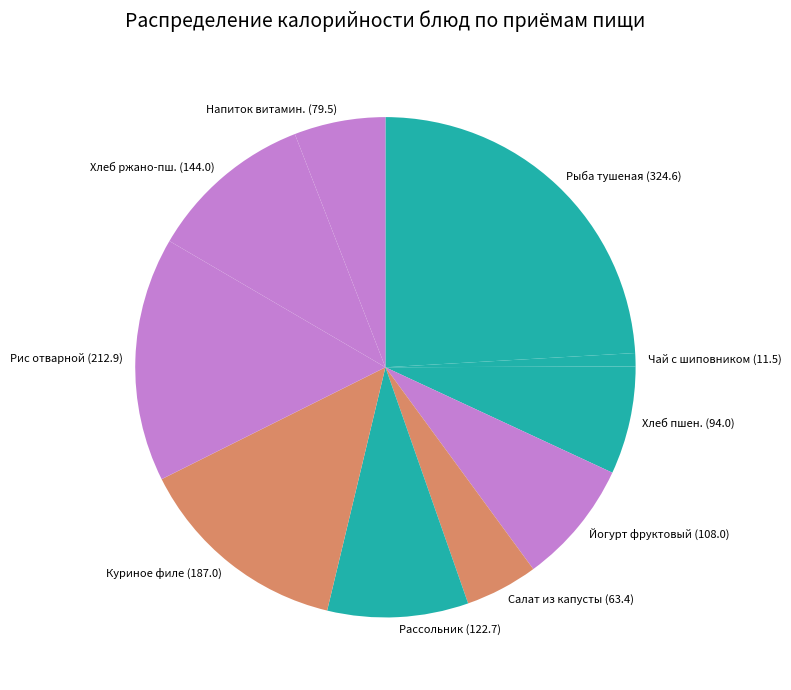

Do Рассольник and Рыба тушеная together represent more than half of the pie?

No